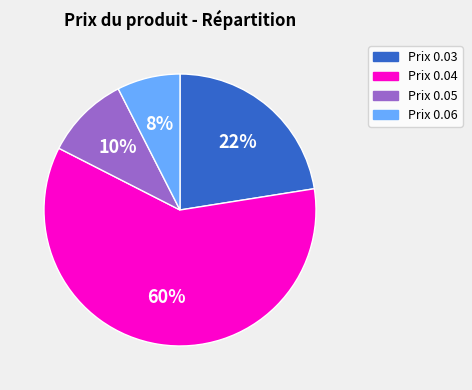

How many slices are in this pie chart?

4